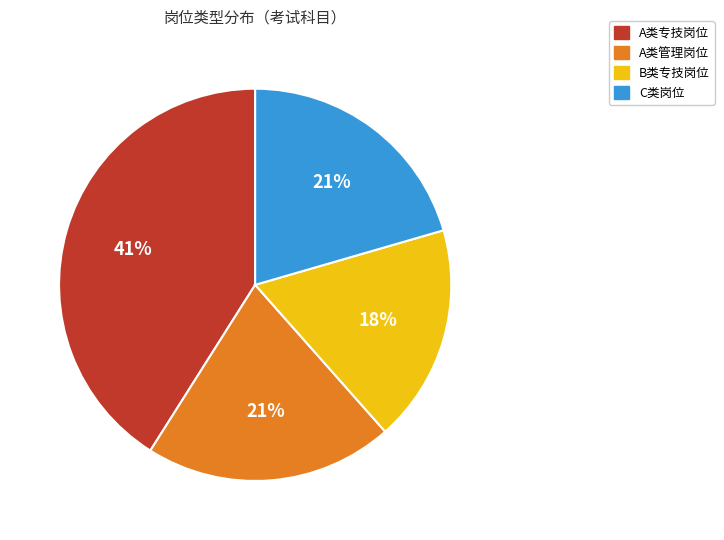

To the nearest percent, what is the difference between the largest and smallest slice percentages?

23%